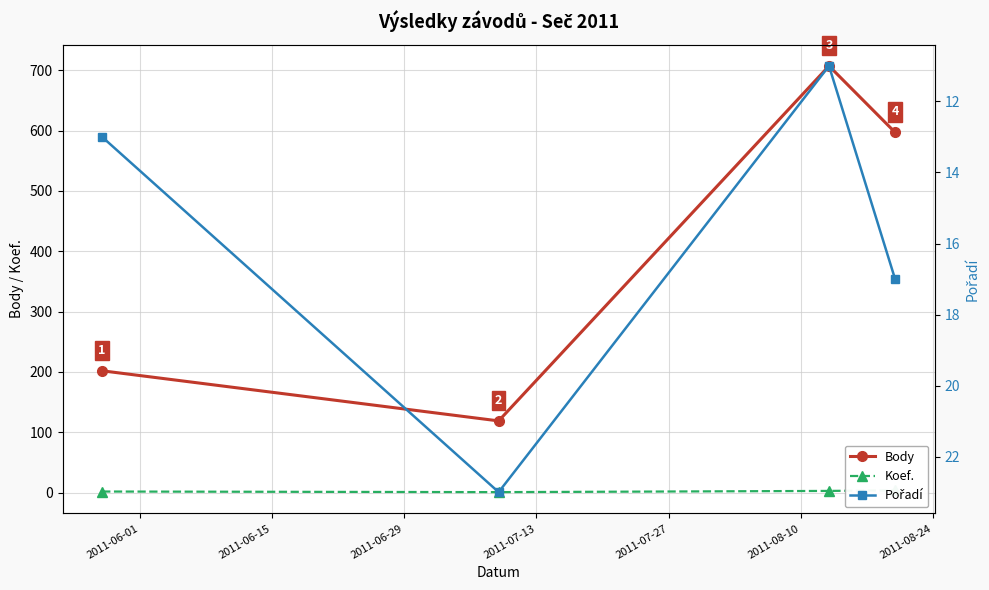

What is the value of the Koef. point at the 1st from the left?

2